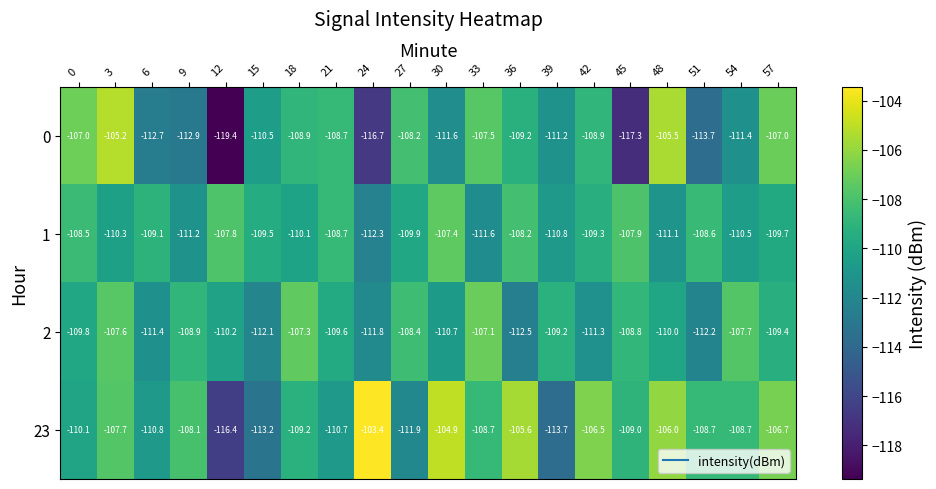

Is the value of 1 at 36 greater than the value of 0 at 3?

No